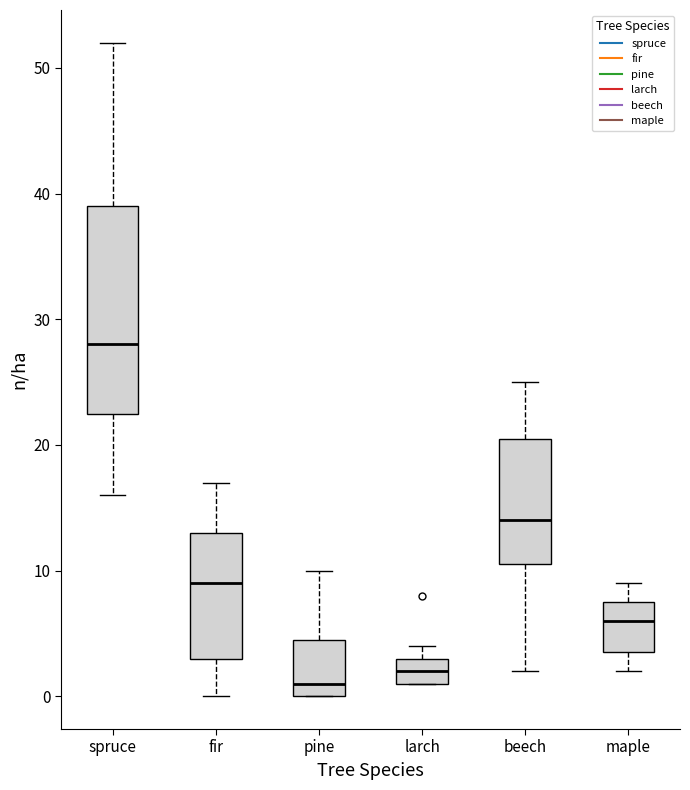

Reading left to right, read every box against the y-axis: the position of its median line, the range the box covers, and the ends of its whiskers. The values are not printed on the chart, so give them approximately, as read against the axis.

spruce: median 28, box 23 to 39, whiskers 16 to 52
fir: median 9, box 3 to 13, whiskers 0 to 17
pine: median 1, box 0 to 5, whiskers 0 to 10
larch: median 2, box 1 to 3, whiskers 1 to 4
beech: median 14, box 11 to 21, whiskers 2 to 25
maple: median 6, box 4 to 8, whiskers 2 to 9